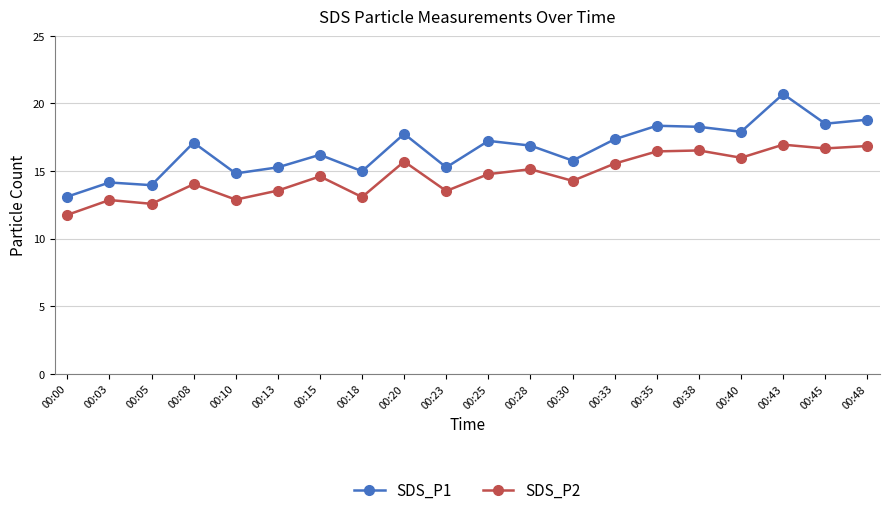

True or false: SDS_P2 and SDS_P1 intersect in this chart.

False